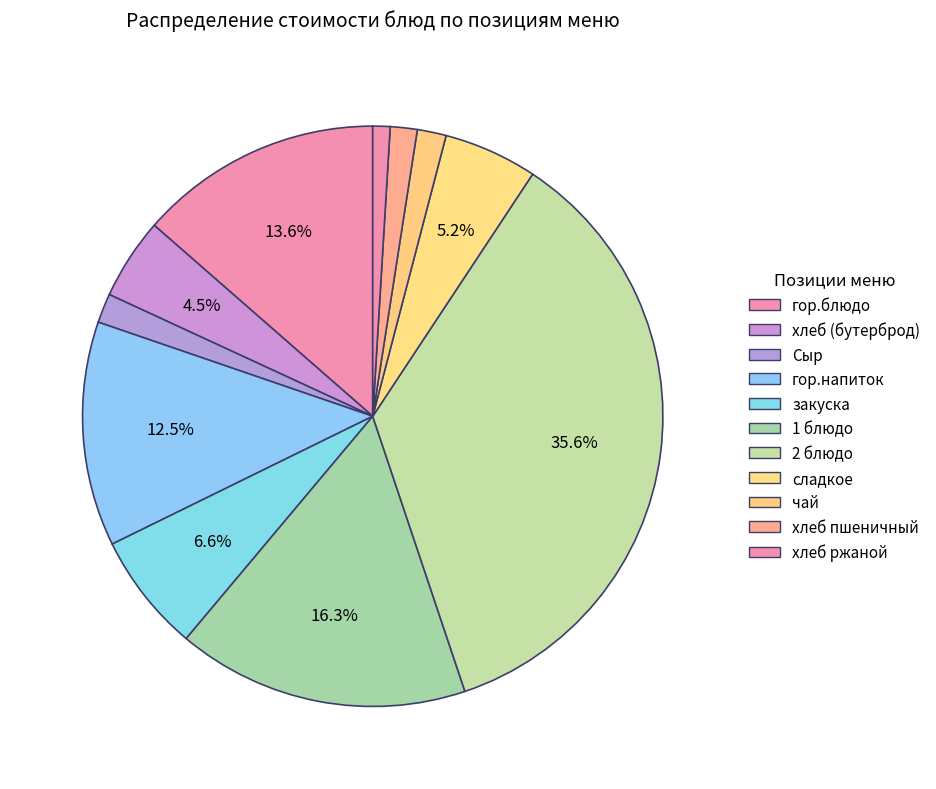

How many segments does this pie chart have?

11